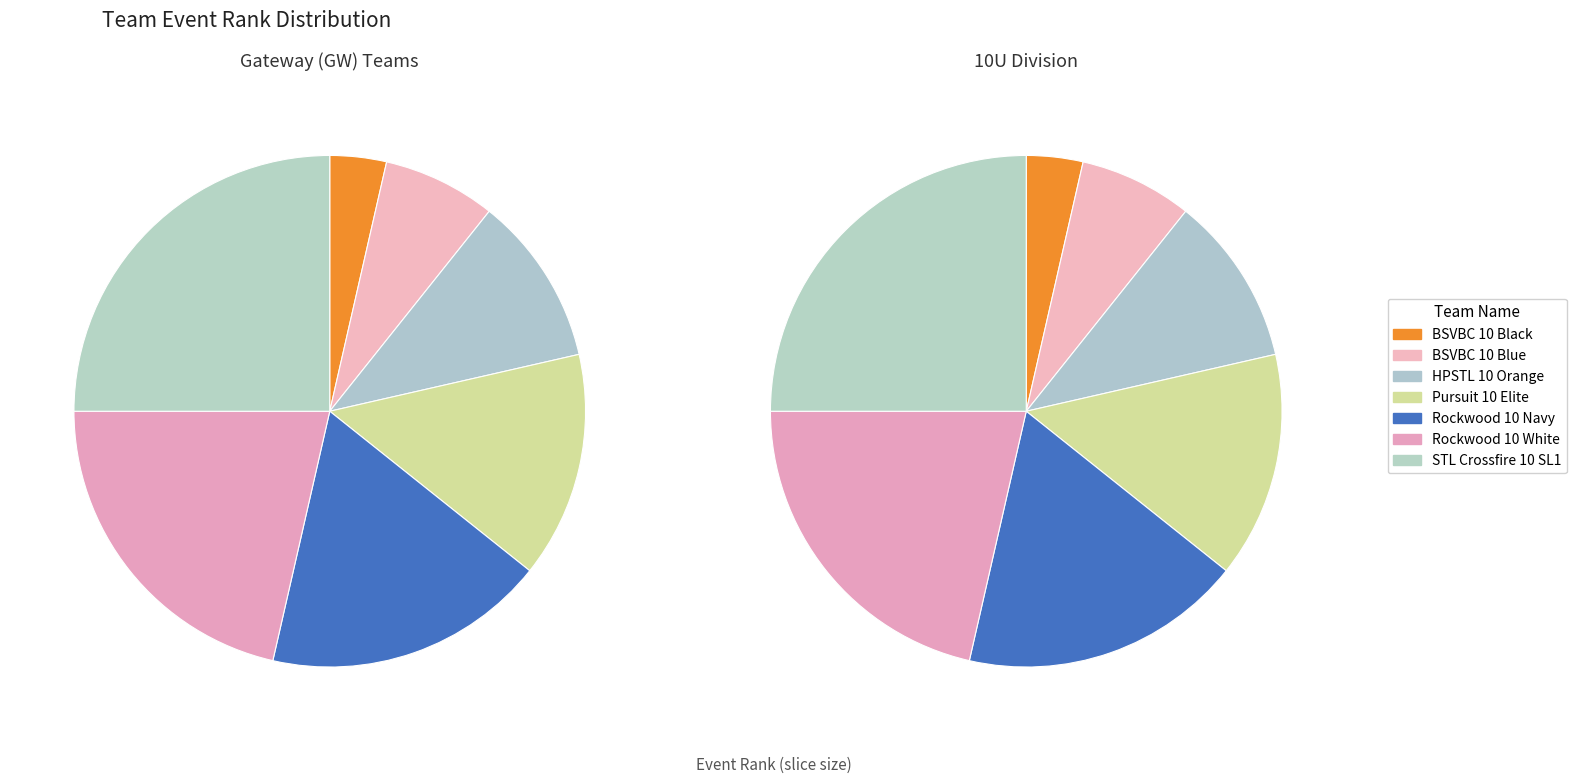

What is the change in value from Pursuit 10 Elite to STL Crossfire 10 SL1?

+3